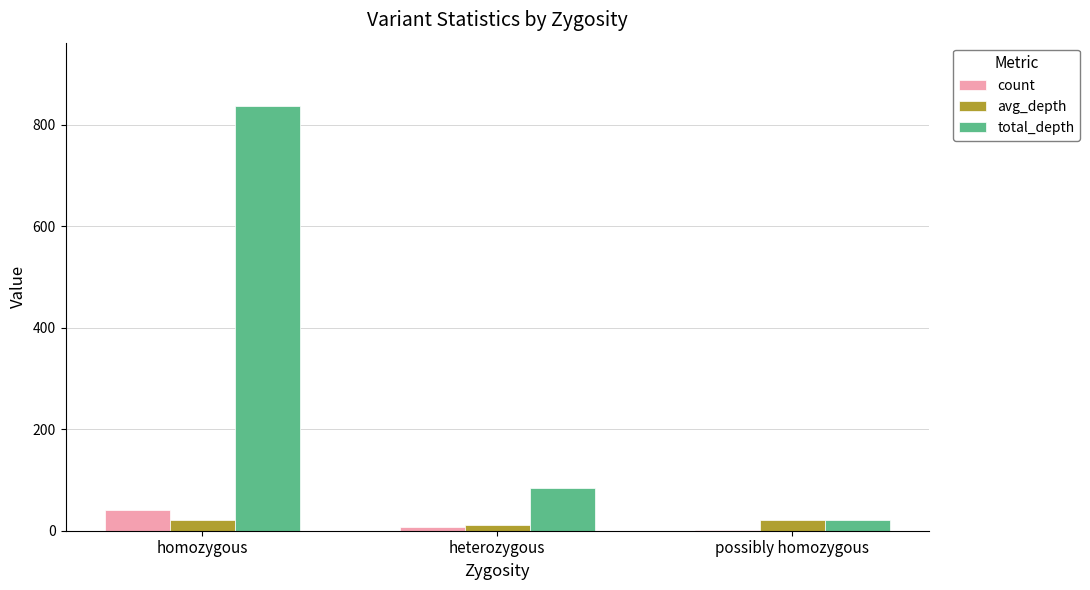

What is the approximate value of total_depth at homozygous?

836.0